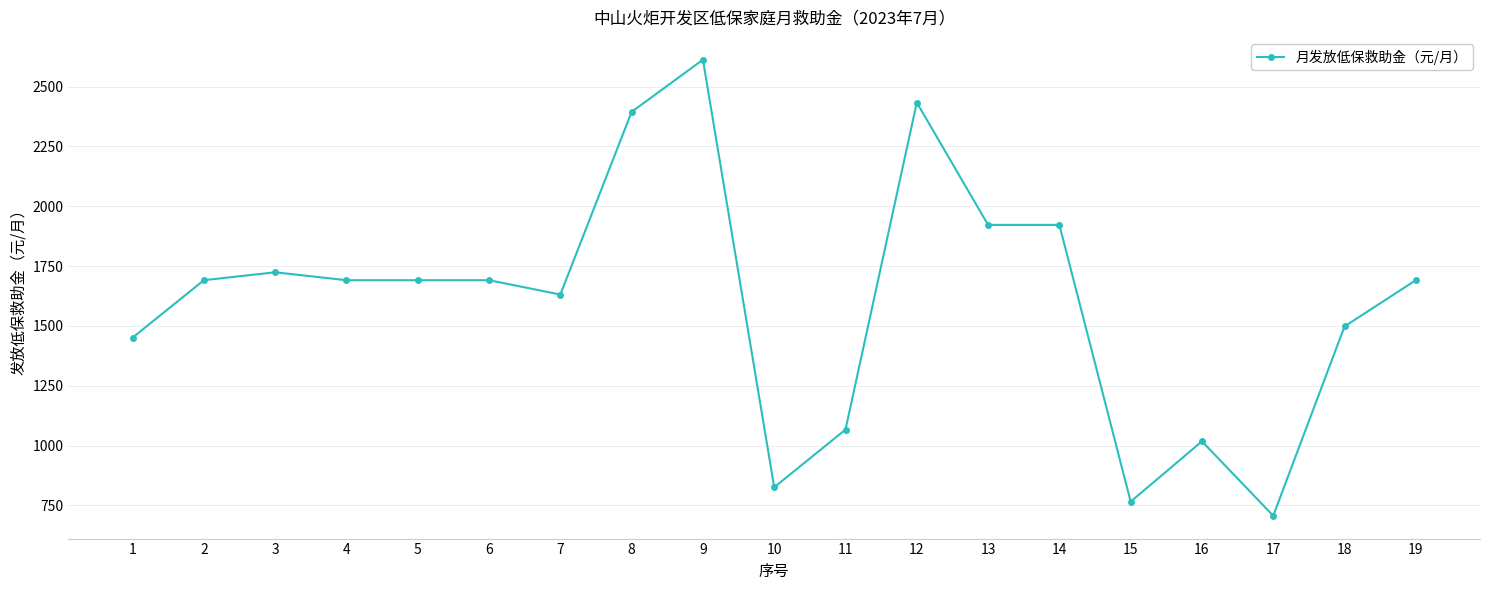

What is the maximum value shown in the chart?

2612